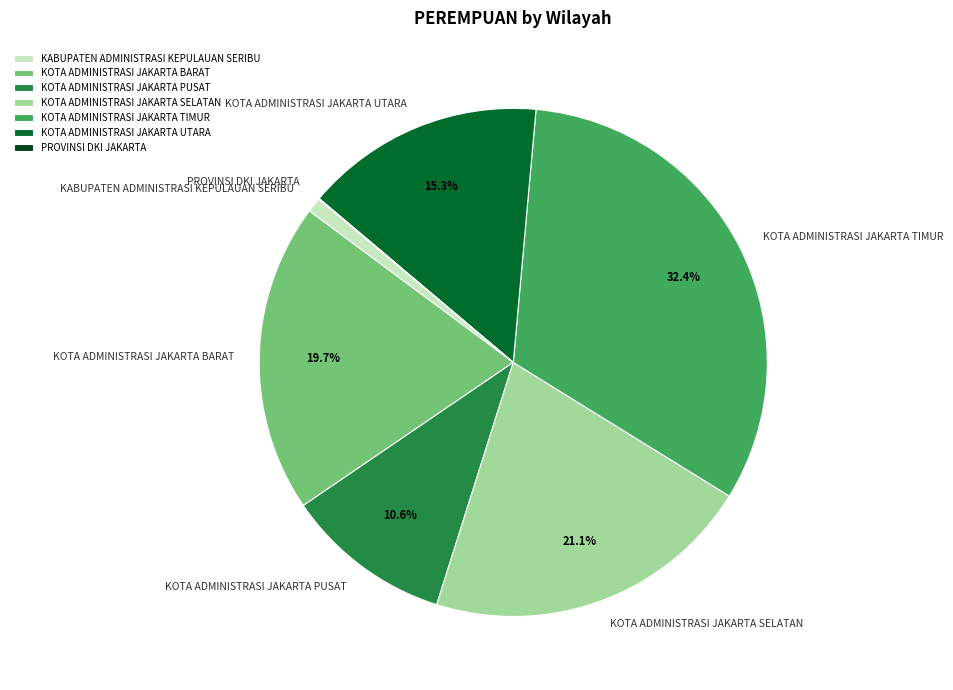

Does any single category account for the majority?

No